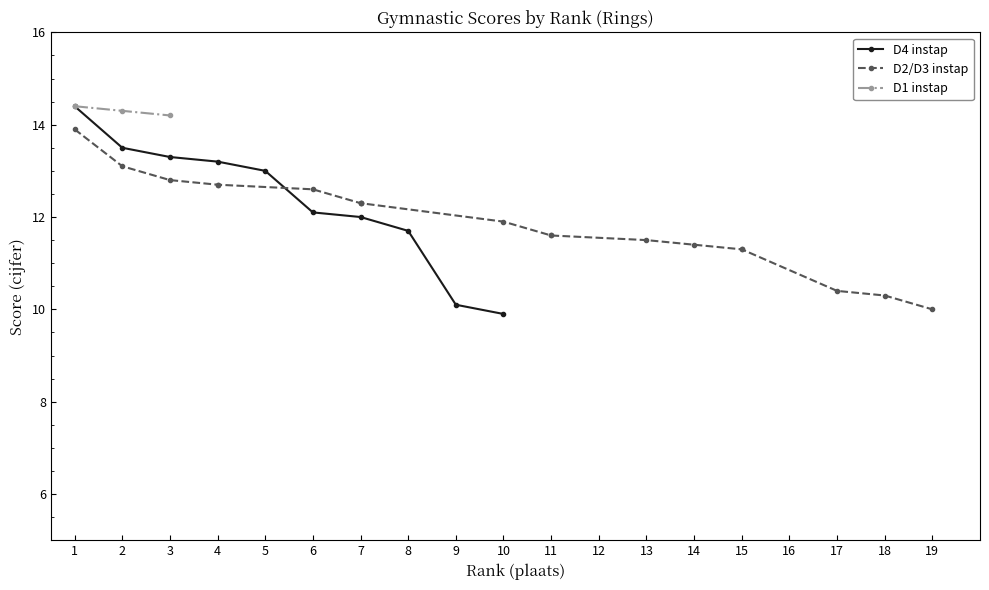

The D4 instap series shows 24.9 at 1. True or false?

False